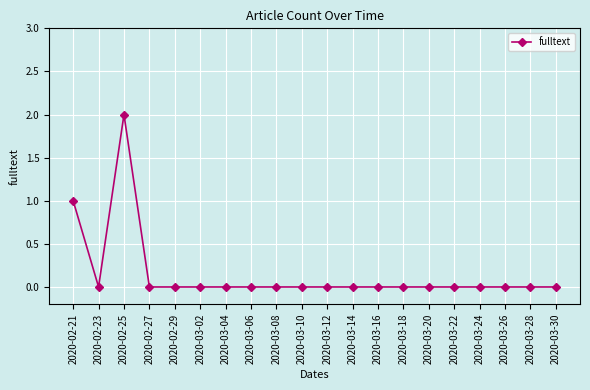

What position from the left is 2020-02-29?

5